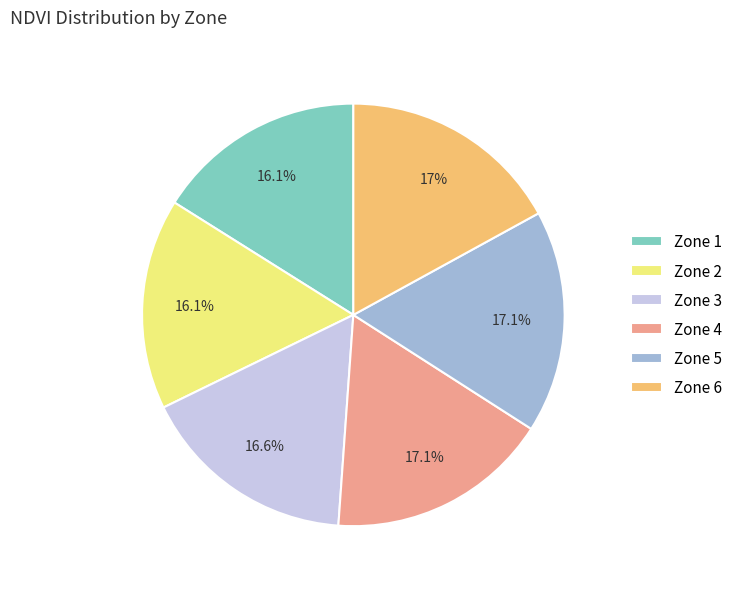

Does any single category account for the majority?

No